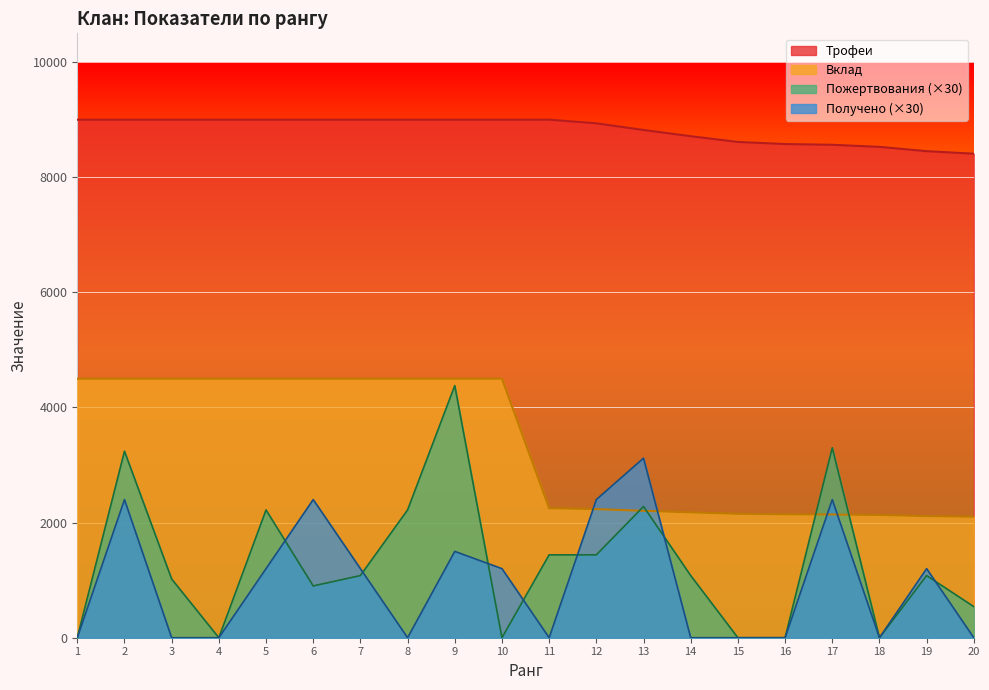

How many Получено values are between 0 and 2400?

19